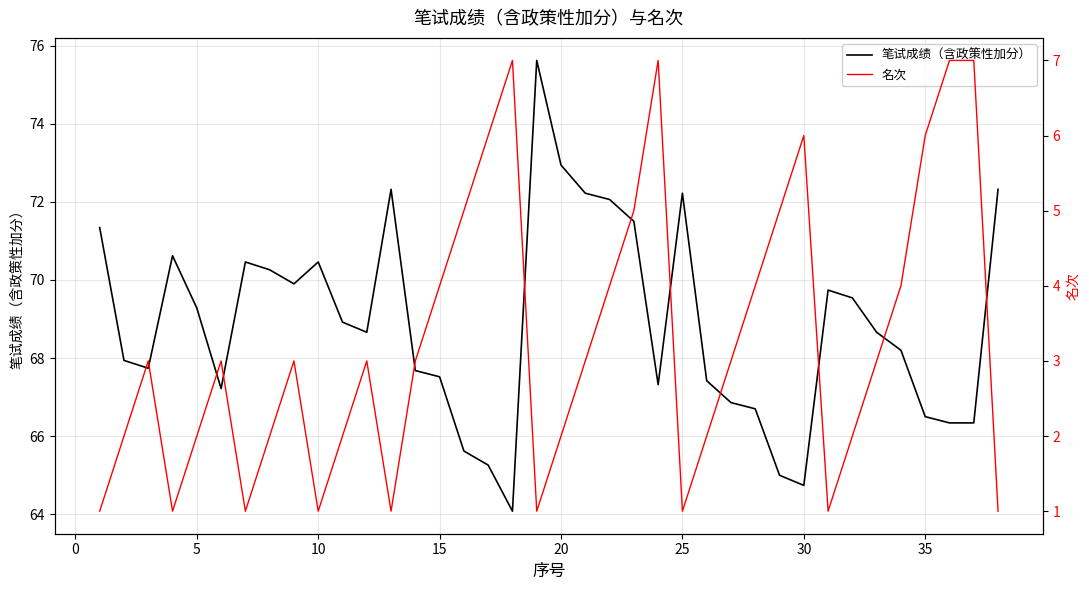

What is the sum of all 名次 values?

124.0